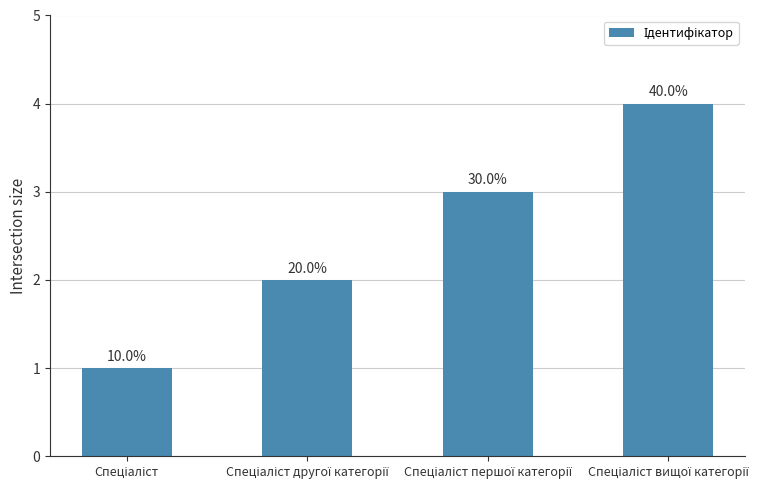

Are the bars horizontal?

No